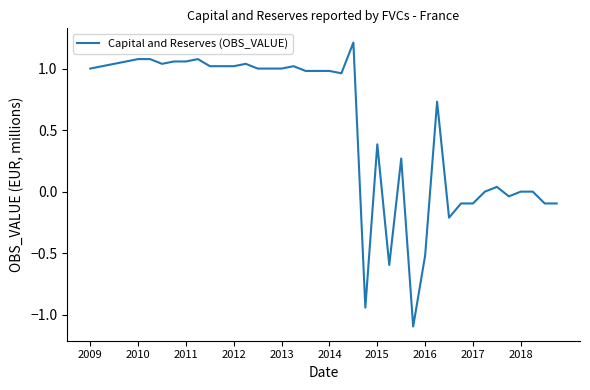

What is the difference between the maximum and minimum values?

2.3